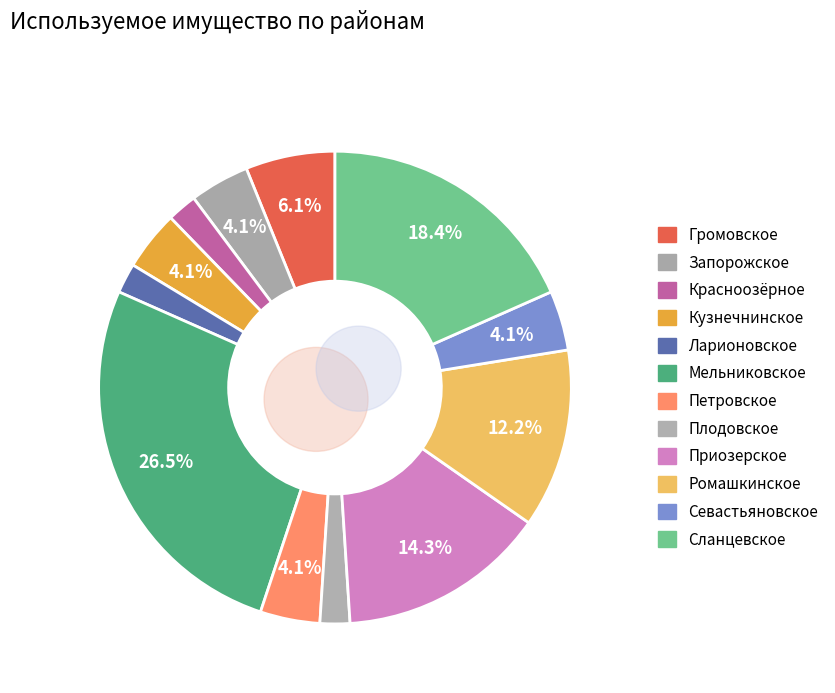

Combined, what portion of the pie is Плодовское and Ромашкинское?

14.3%